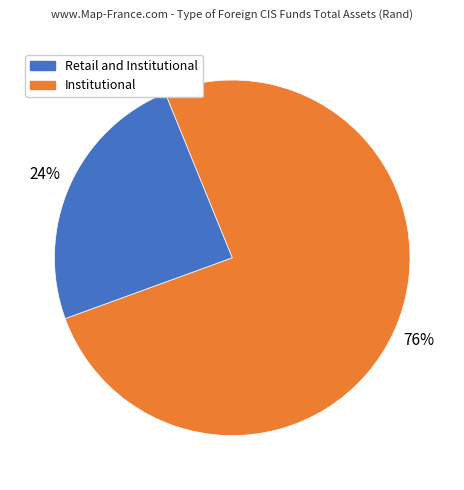

Is there any slice that represents more than half of the pie?

Yes